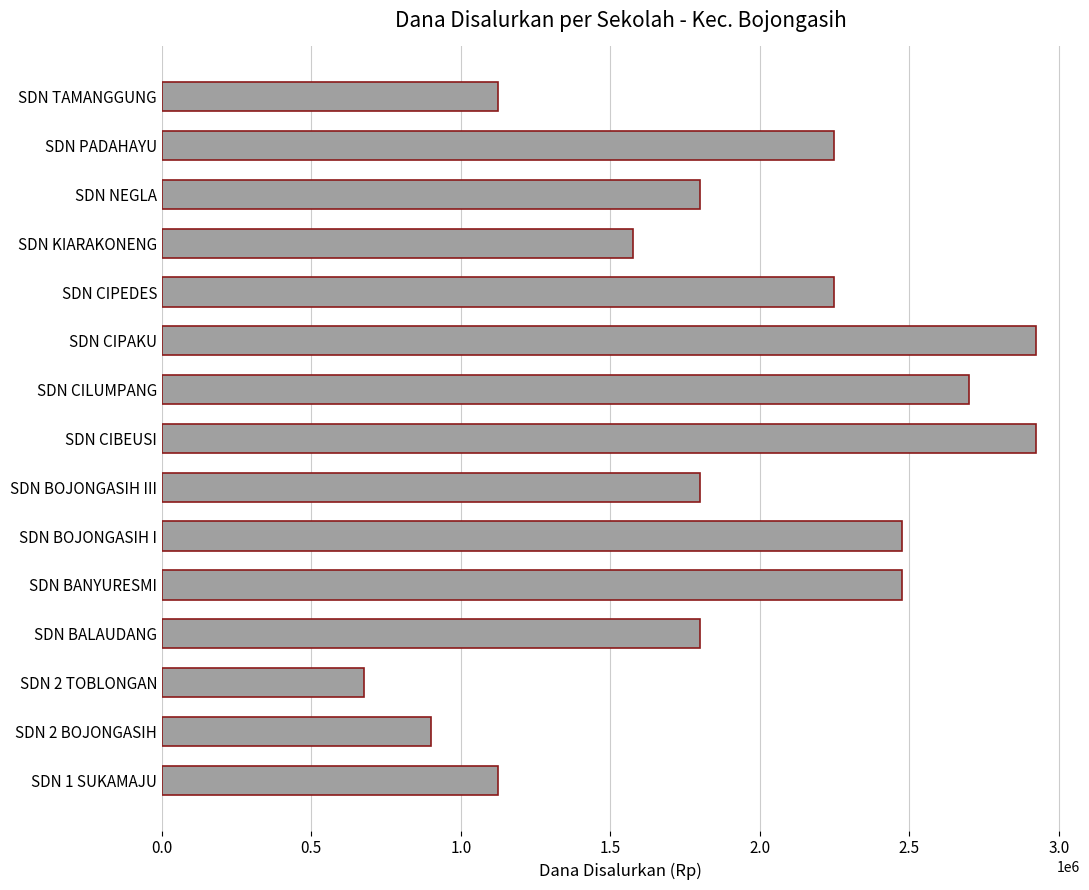

What is the difference between the maximum and second lowest values?

2025000